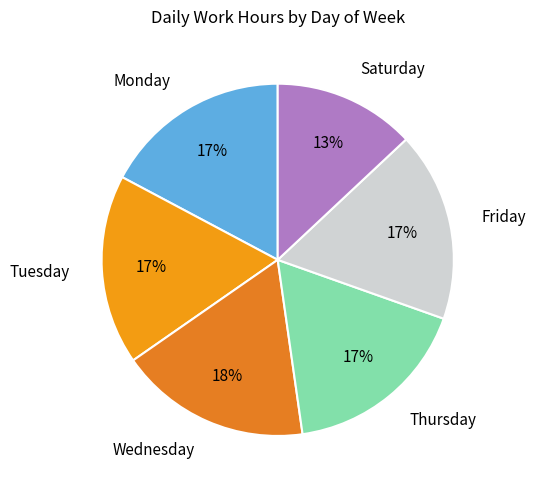

What percentage is the Friday slice, to the nearest percent?

17%